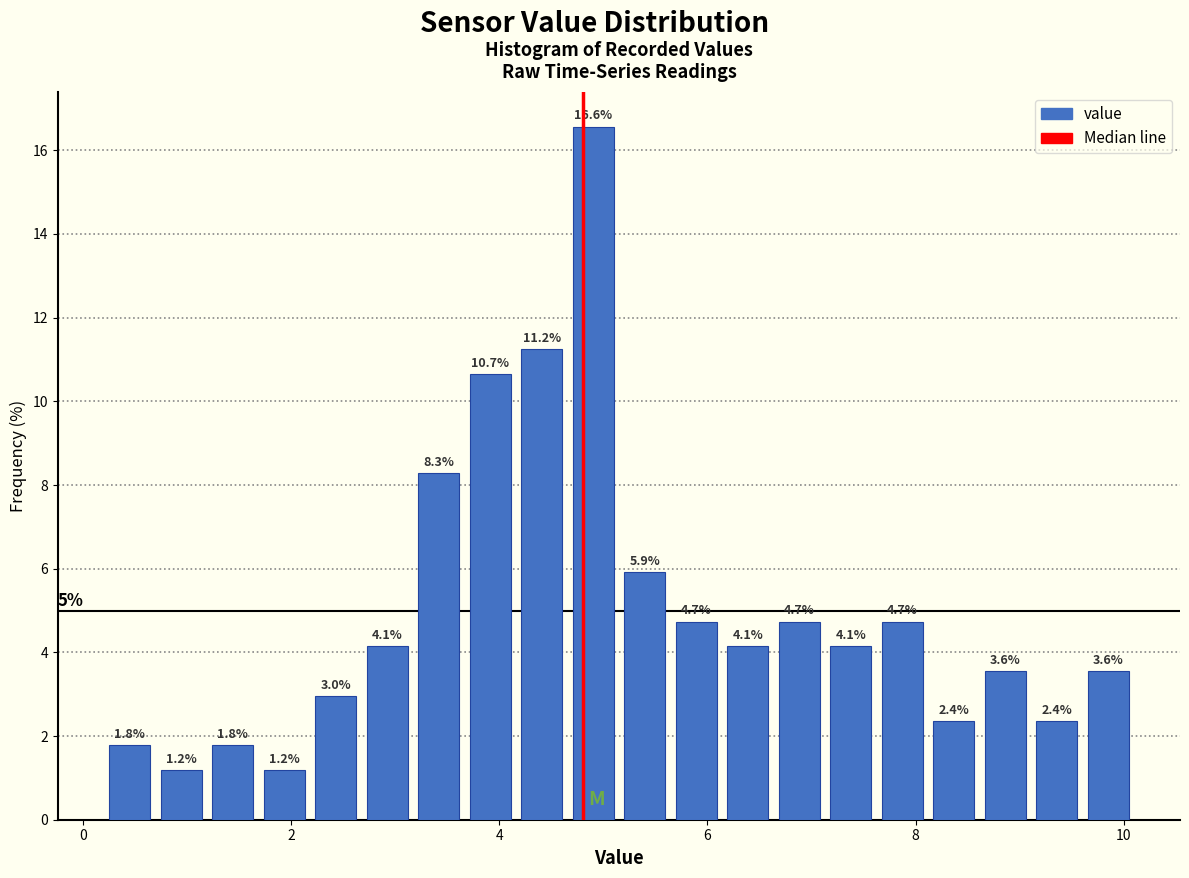

Around what value on the x-axis is the tallest bar? Give the approximate position of its centre, as read against the axis.

5.0